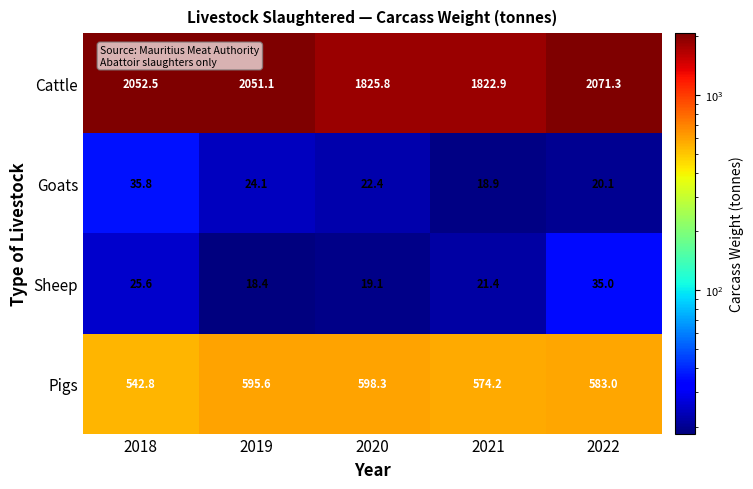

Which series has the largest range (max minus min)?

Cattle